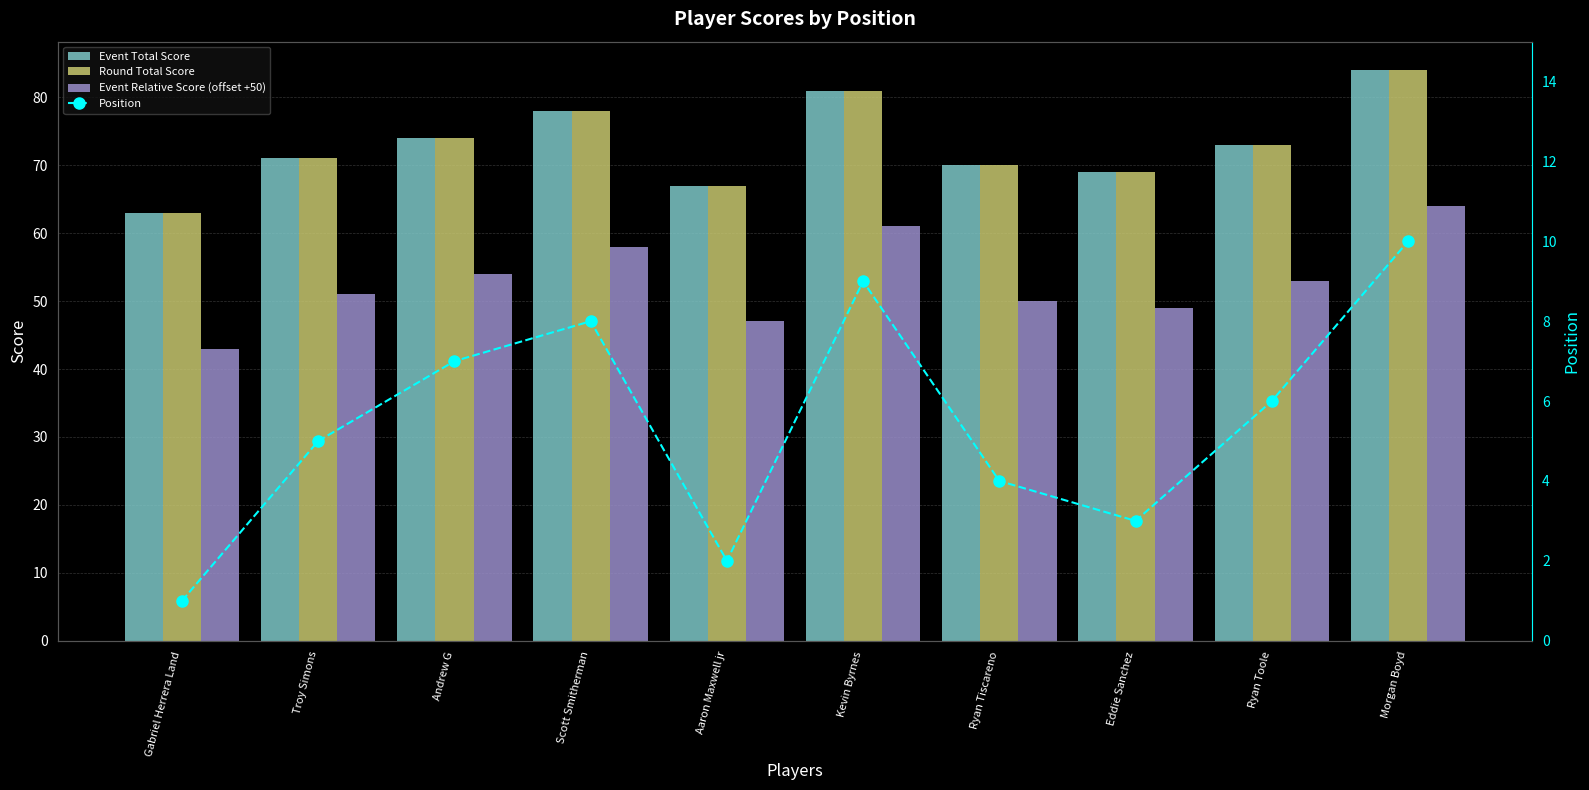

How many data points in Event Total Score are less than 73?

5